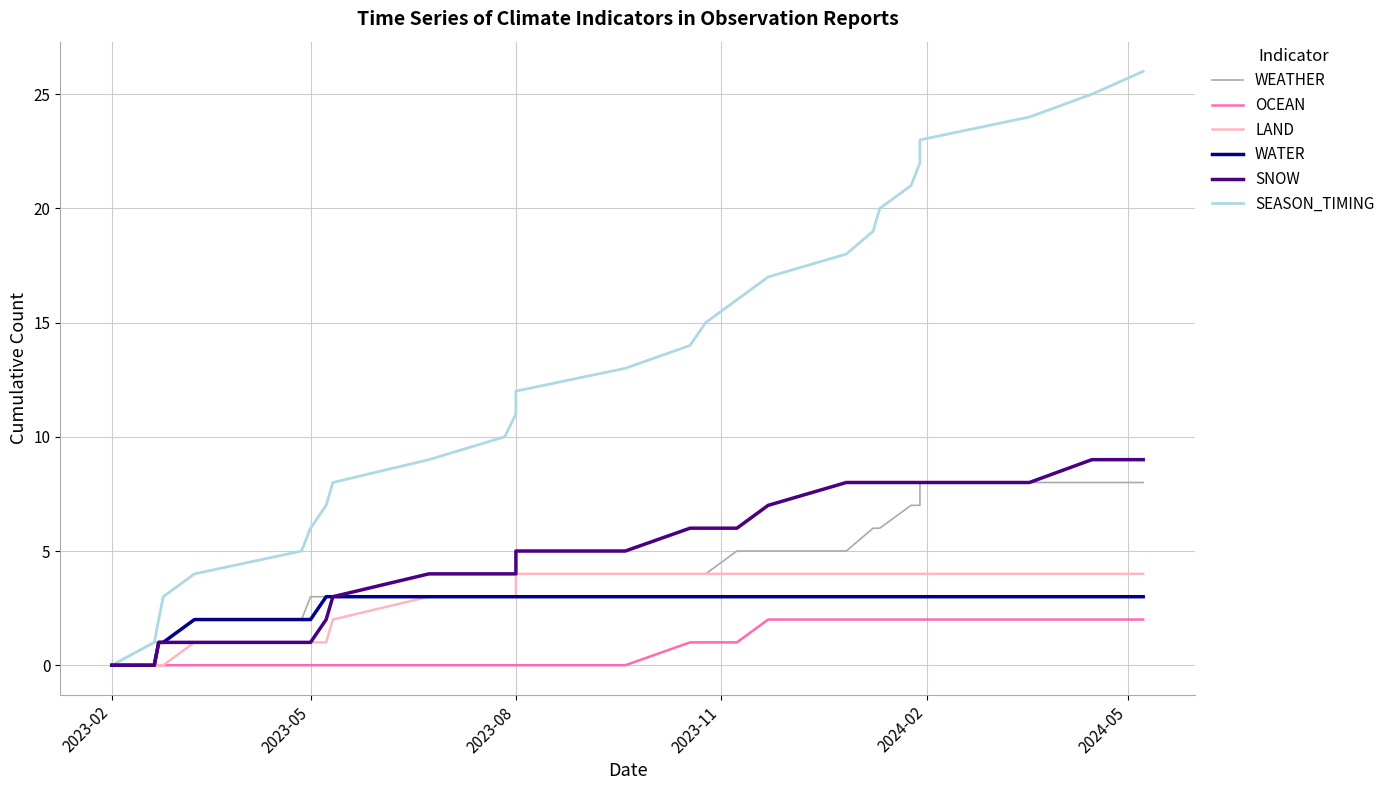

What is the greatest value displayed?

26